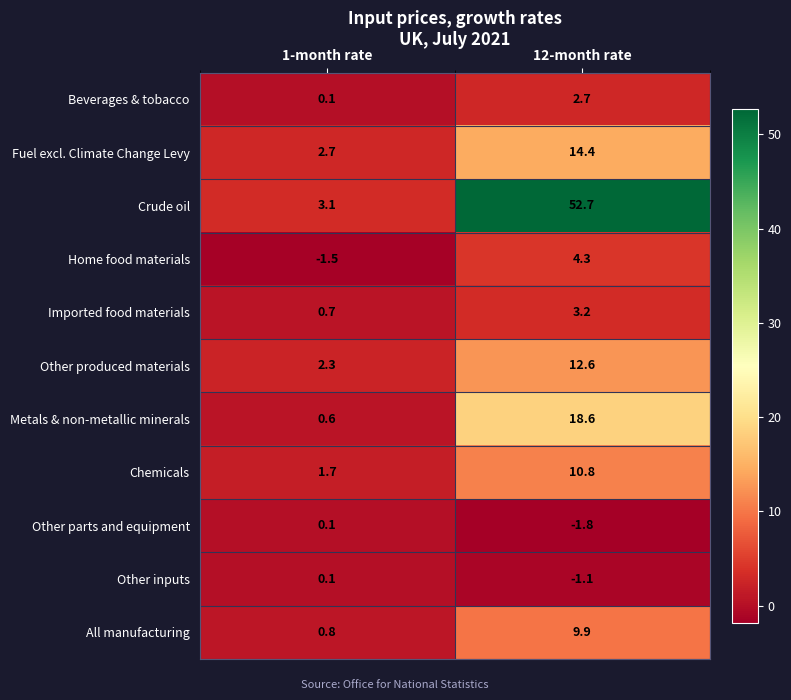

Which series has the largest total across all categories?

Crude oil